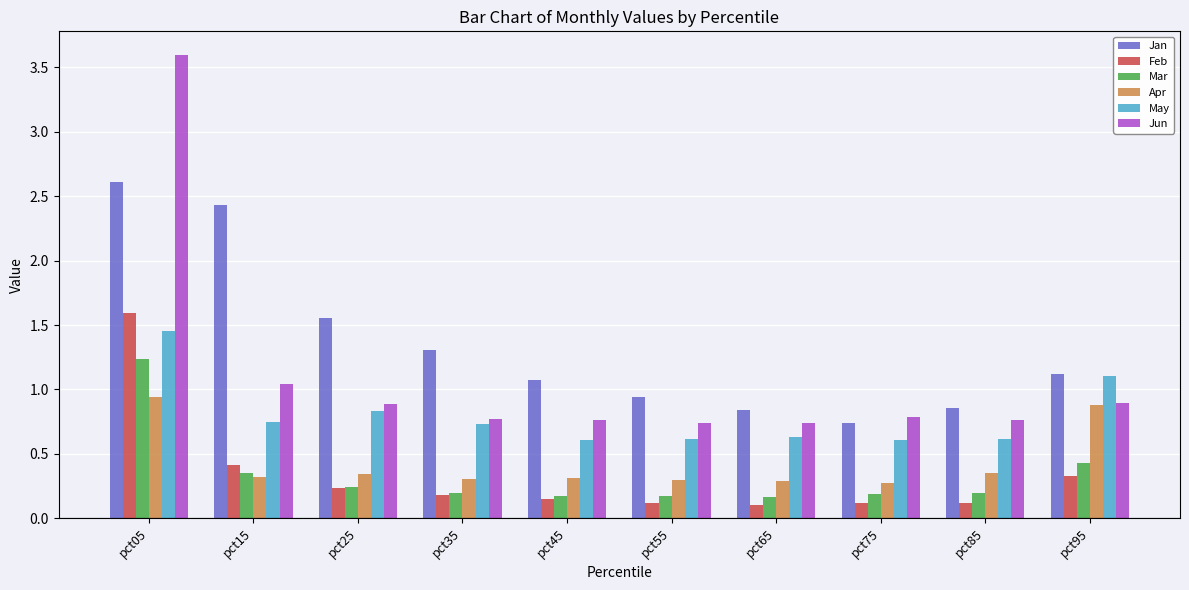

What is the spread (max minus min) of values at pct05?

2.7